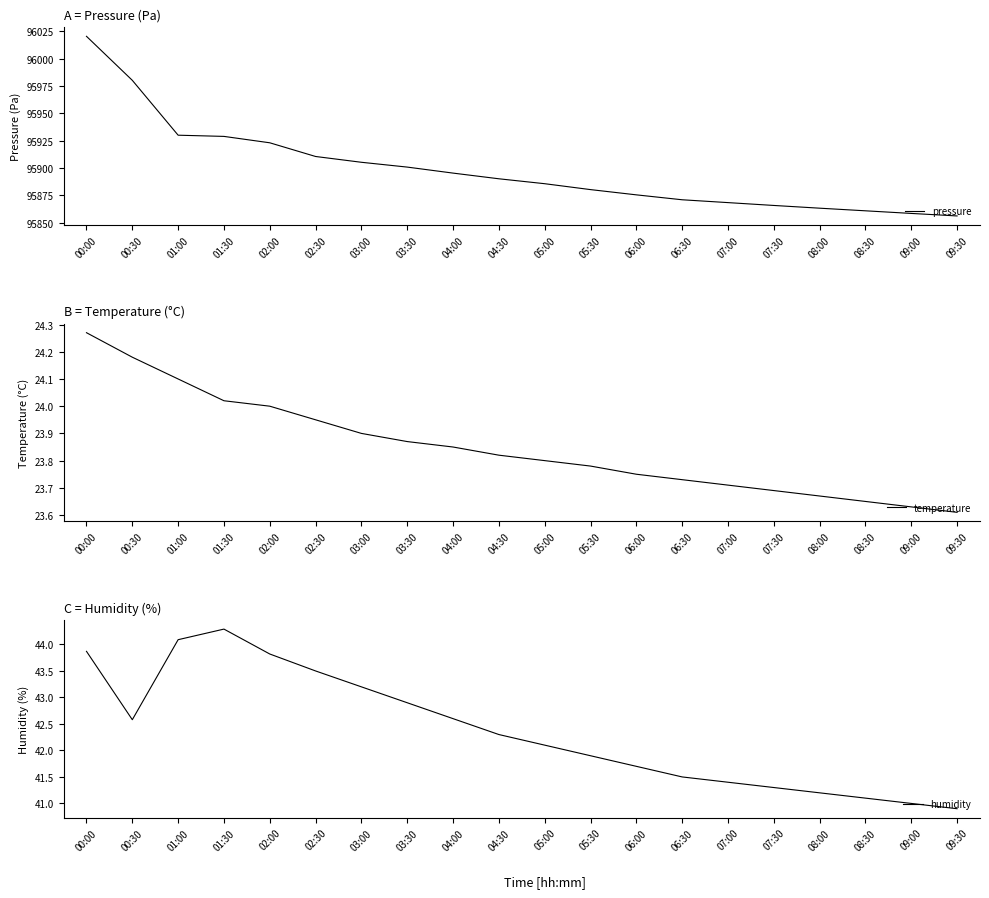

Reading right to left, list all the values displayed in this chart.

pressure: 95856.1	95858.4	95860.8	95863.2	95865.7	95868.3	95870.9	95875.4	95880.2	95885.6	95890.1	95895.3	95900.8	95905.2	95910.5	95923.0	95928.9	95930.0	95980.2	96020.4
temperature: 23.6	23.6	23.6	23.7	23.7	23.7	23.7	23.8	23.8	23.8	23.8	23.9	23.9	23.9	23.9	24.0	24.0	24.1	24.2	24.3
humidity: 40.9	41.0	41.1	41.2	41.3	41.4	41.5	41.7	41.9	42.1	42.3	42.6	42.9	43.2	43.5	43.8	44.3	44.1	42.6	43.9